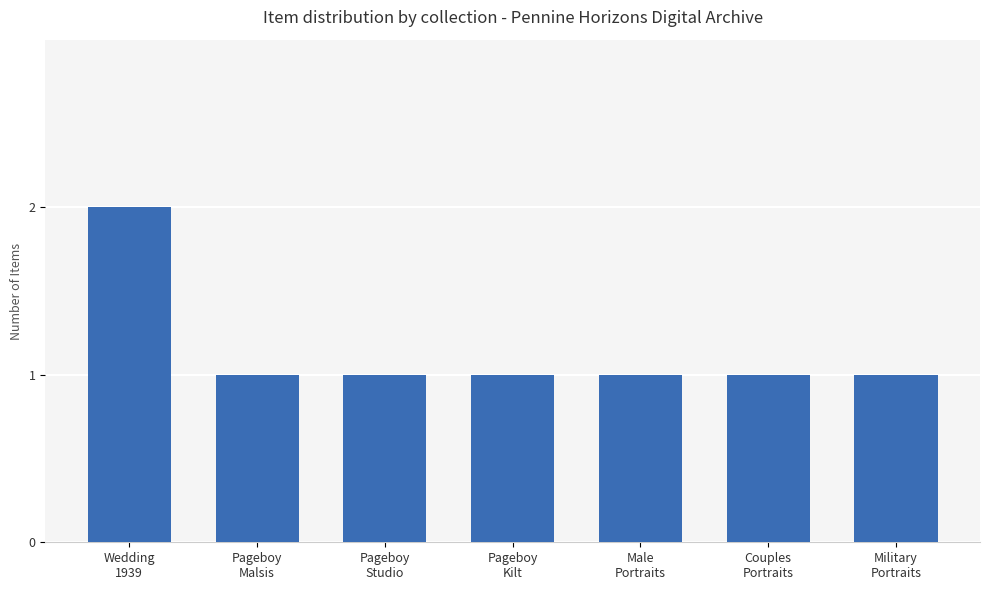

The value at Wedding
1939 is 1. True or false?

False